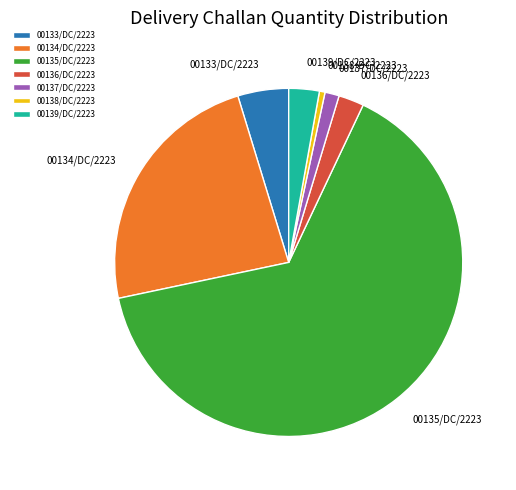

Is there any slice that represents more than half of the pie?

Yes